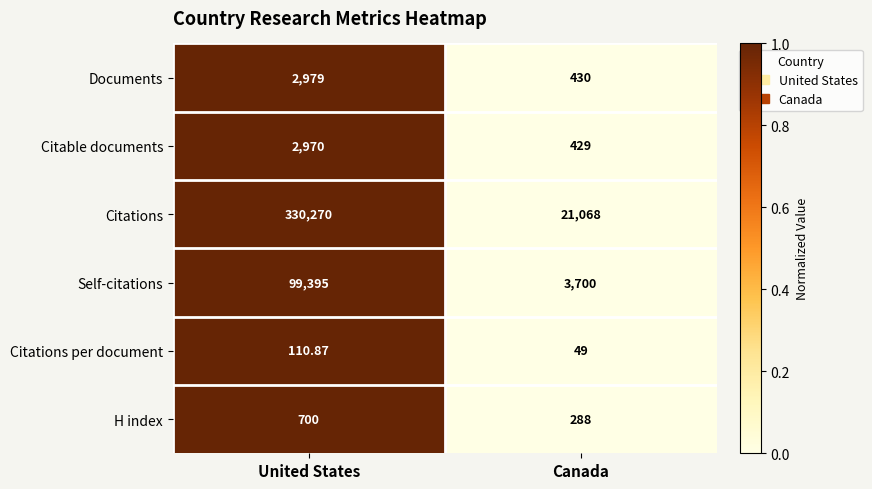

Rank the series at United States from lowest to highest value.

Citations per document, H index, Citable documents, Documents, Self-citations, Citations